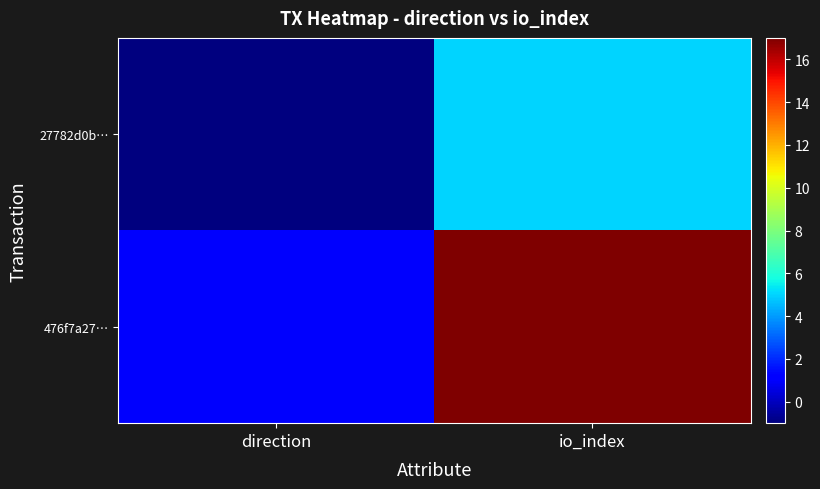

Which has a higher value, io_index or direction?

io_index